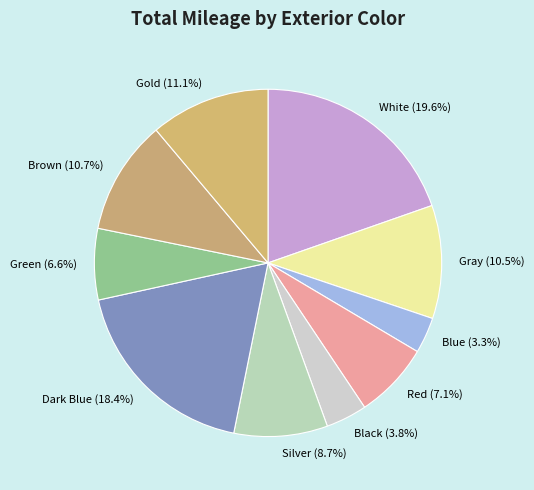

What is the ratio of the value at Green (6.6%) to the value at Brown (10.7%)?

0.6